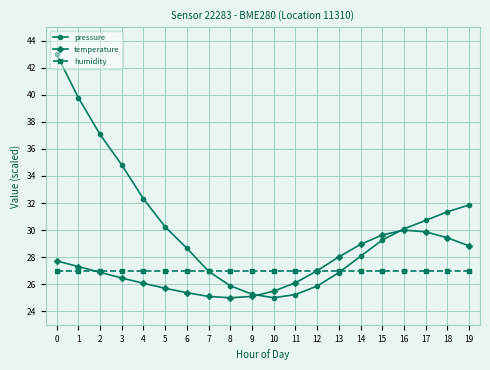

True or false: temperature has more than 0 interior local peaks.

True